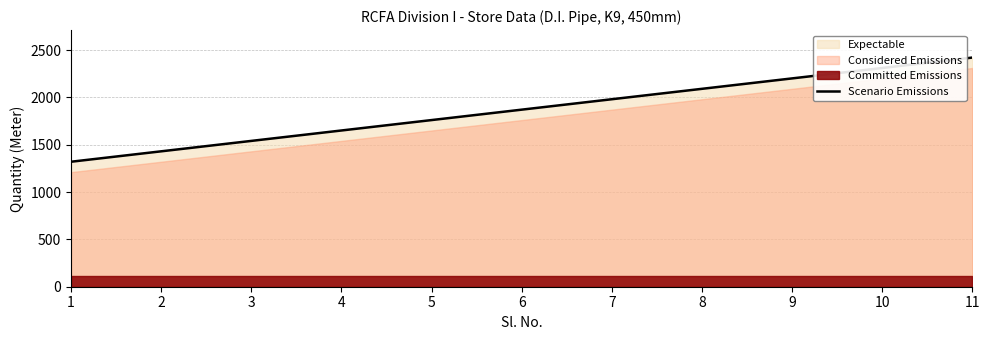

Approximately how many times larger is the value at 4 compared to 10?

0.7